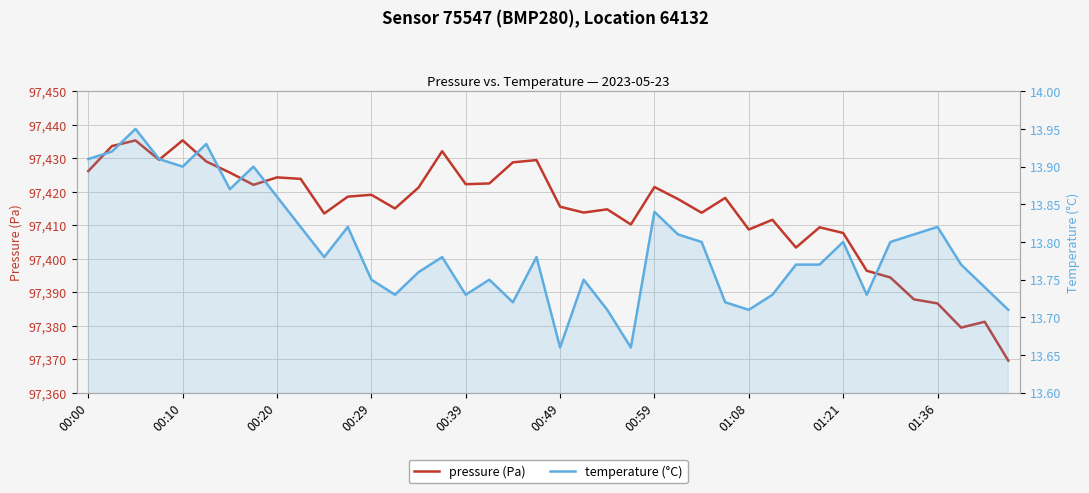

What is the difference between the highest and lowest values at 27?

97404.4